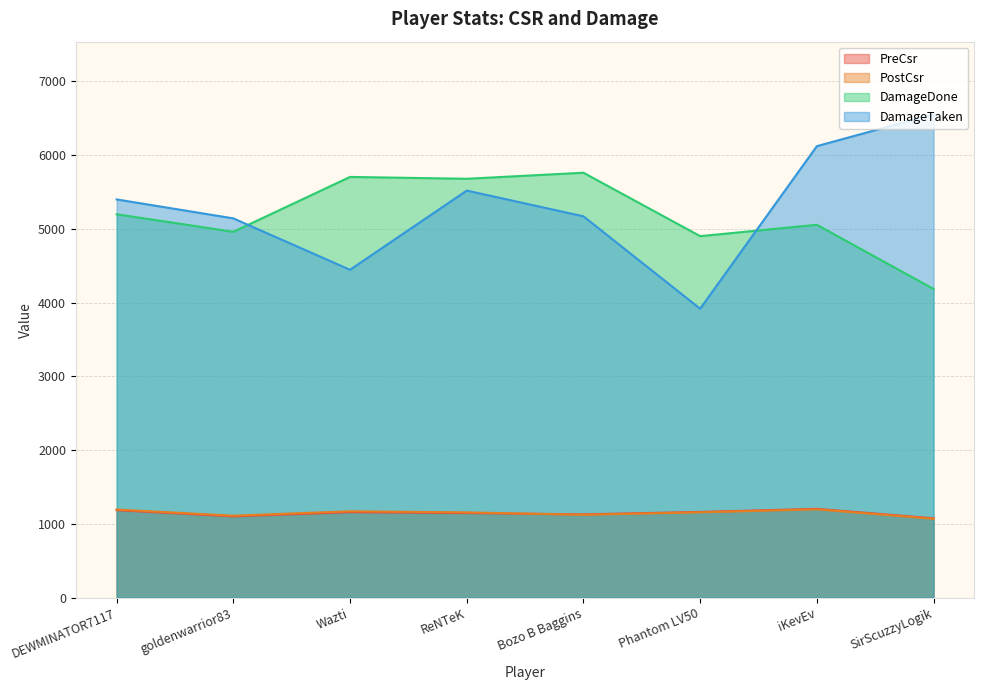

How many interior local peaks does the DamageTaken series have?

1